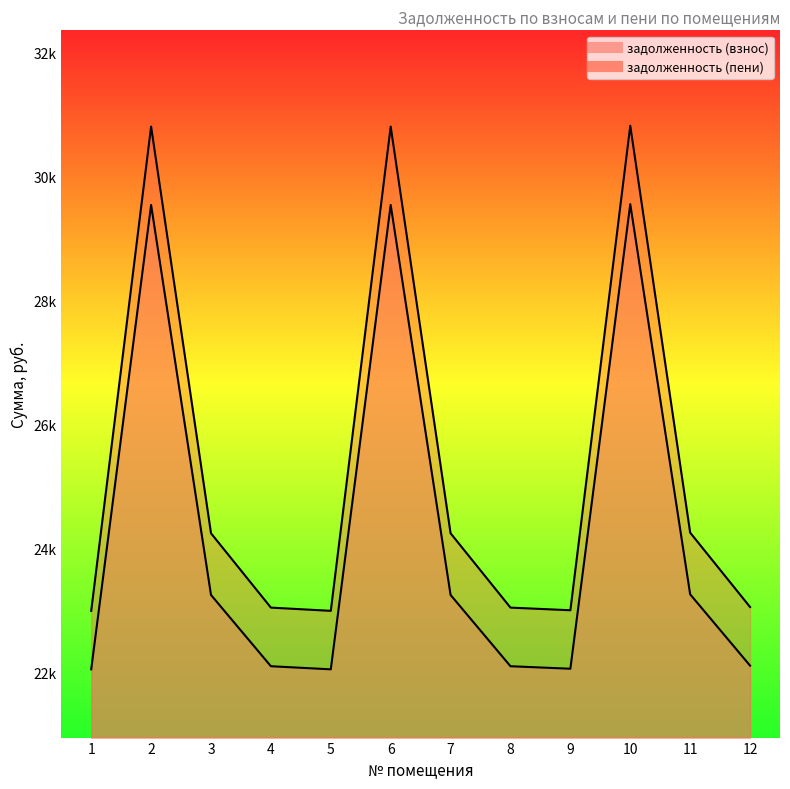

True or false: задолженность (взнос) and задолженность (пени) intersect in this chart.

False